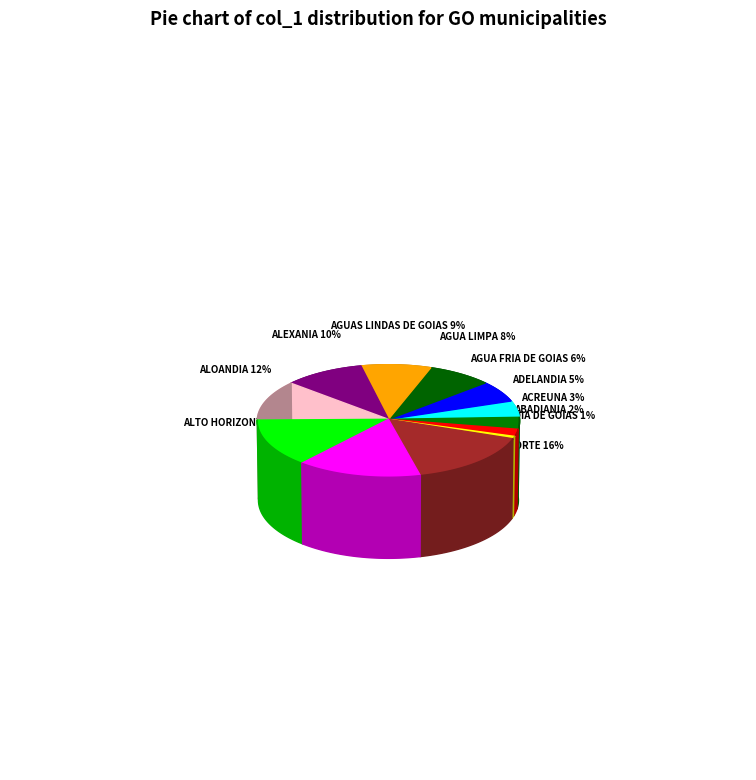

Which category has the smallest portion of the pie?

ABADIA DE GOIAS